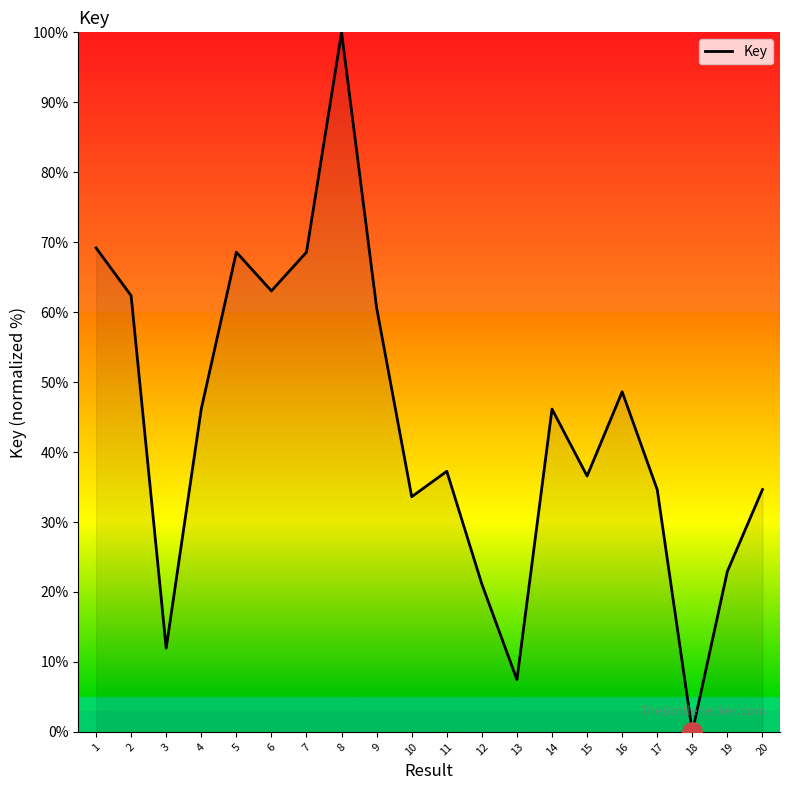

What value does the data have at 3?

12.0